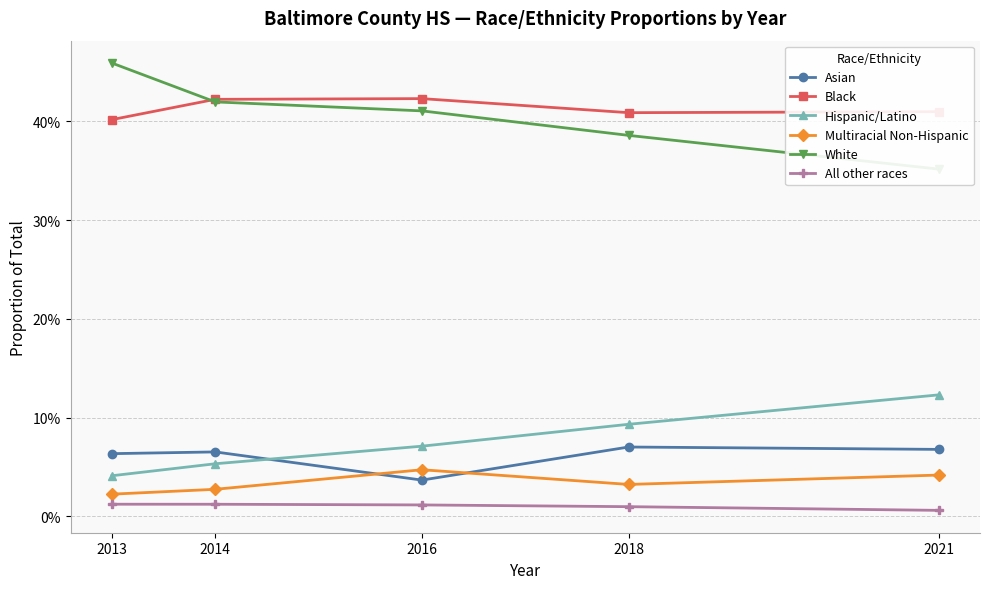

Is this an area chart (filled region under the line)?

No